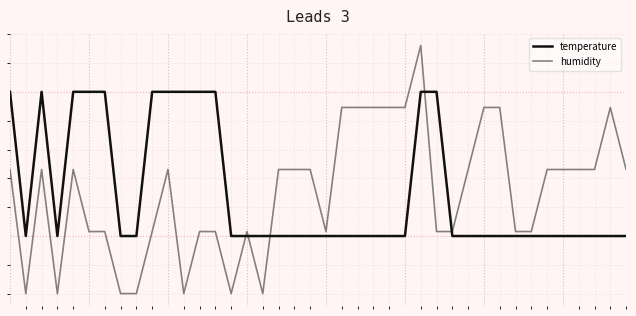

Reading left to right, transcribe all the data shown in this chart.

temperature: 0=15.6	1=15.5	2=15.6	3=15.5	4=15.6	5=15.6	6=15.6	7=15.5	8=15.5	9=15.6	10=15.6	11=15.6	12=15.6	13=15.6	14=15.5	15=15.5	16=15.5	17=15.5	18=15.5	19=15.5	20=15.5	21=15.5	22=15.5	23=15.5	24=15.5	25=15.5	26=15.6	27=15.6	28=15.5	29=15.5	30=15.5	31=15.5	32=15.5	33=15.5	34=15.5	35=15.5	36=15.5	37=15.5	38=15.5	39=15.5
humidity: 0=15.5	1=15.5	2=15.5	3=15.5	4=15.5	5=15.5	6=15.5	7=15.5	8=15.5	9=15.5	10=15.5	11=15.5	12=15.5	13=15.5	14=15.5	15=15.5	16=15.5	17=15.5	18=15.5	19=15.5	20=15.5	21=15.6	22=15.6	23=15.6	24=15.6	25=15.6	26=15.6	27=15.5	28=15.5	29=15.5	30=15.6	31=15.6	32=15.5	33=15.5	34=15.5	35=15.5	36=15.5	37=15.5	38=15.6	39=15.5